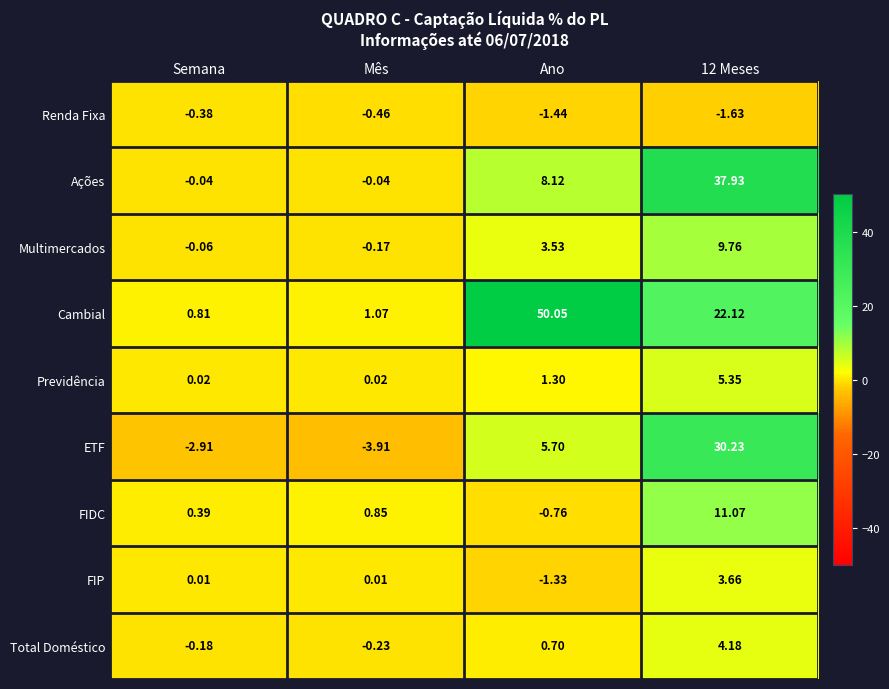

What is the difference between the highest and lowest values at Ano?

51.5